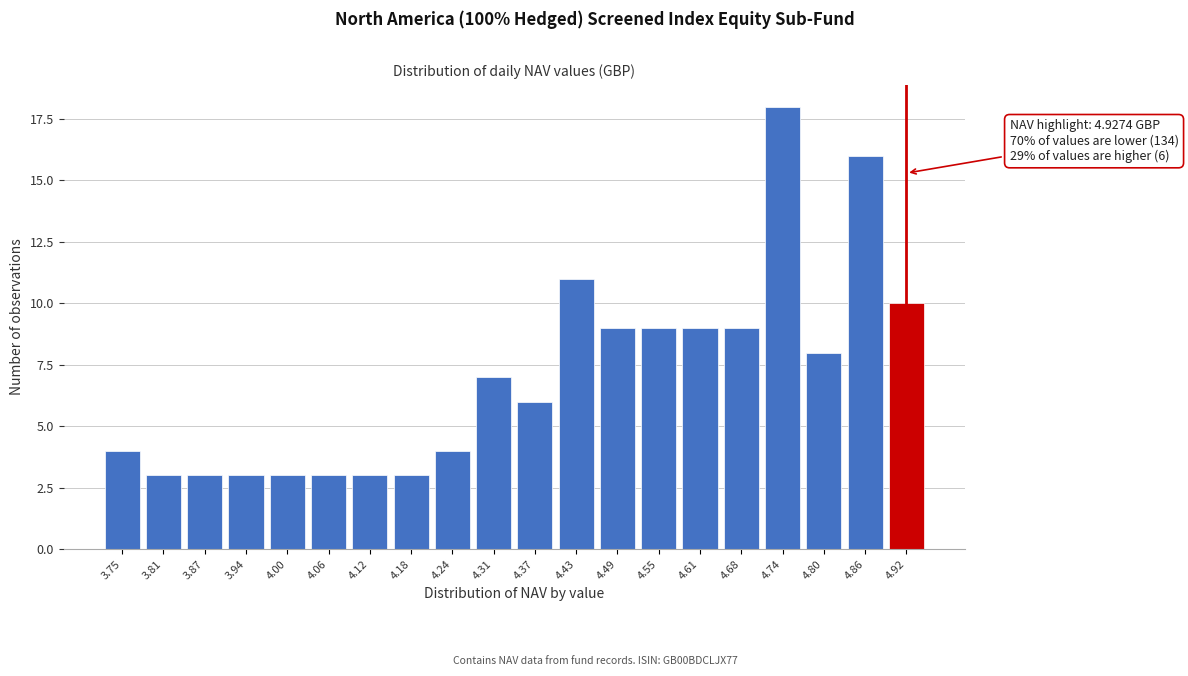

Reading left to right, extract all data points from this chart.

3.75=4	3.81=3	3.87=3	3.94=3	4.00=3	4.06=3	4.12=3	4.18=3	4.24=4	4.31=7	4.37=6	4.43=11	4.49=9	4.55=9	4.61=9	4.68=9	4.74=18	4.80=8	4.86=16	4.92=10